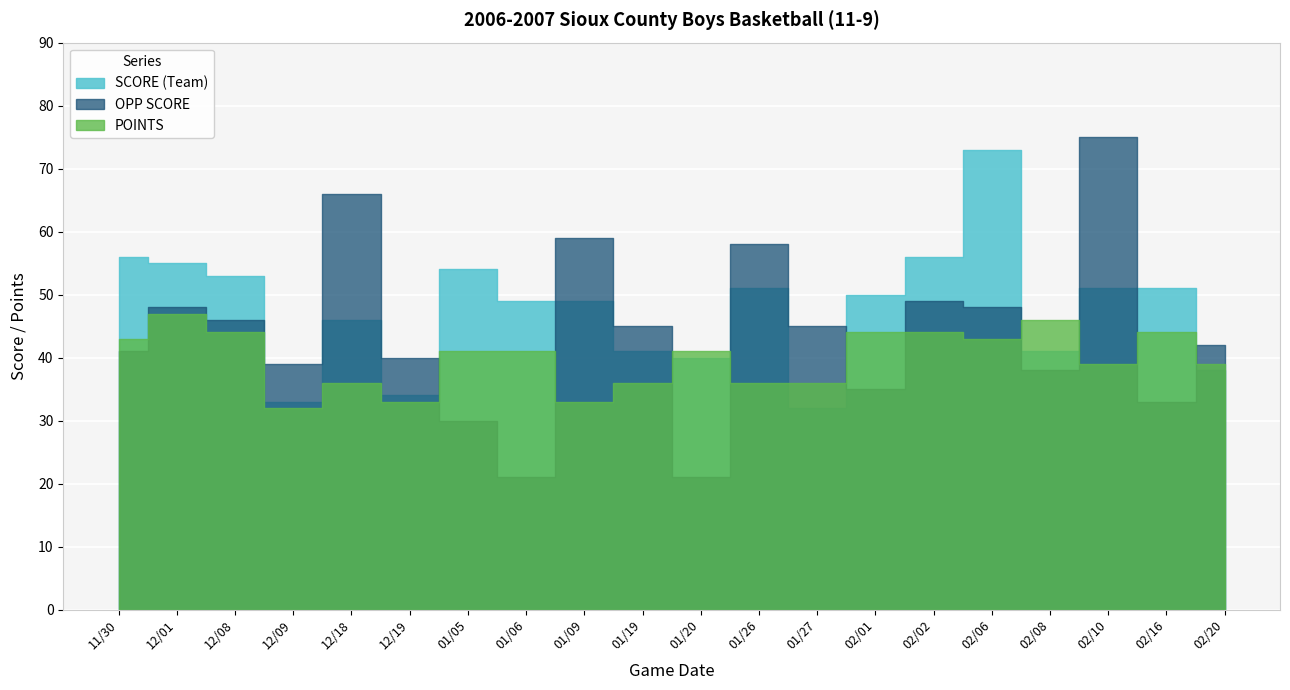

Count the number of categories in the chart.

20